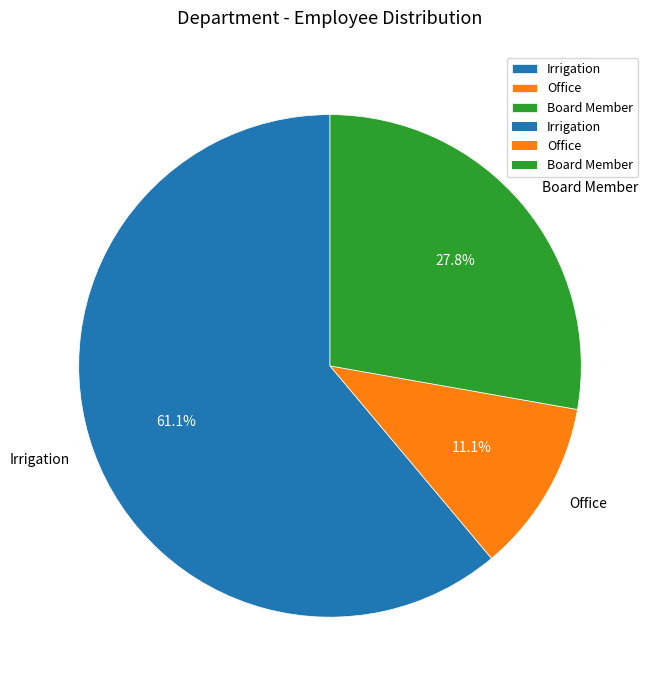

To the nearest percent, what is the difference between the largest and smallest slice percentages?

50%